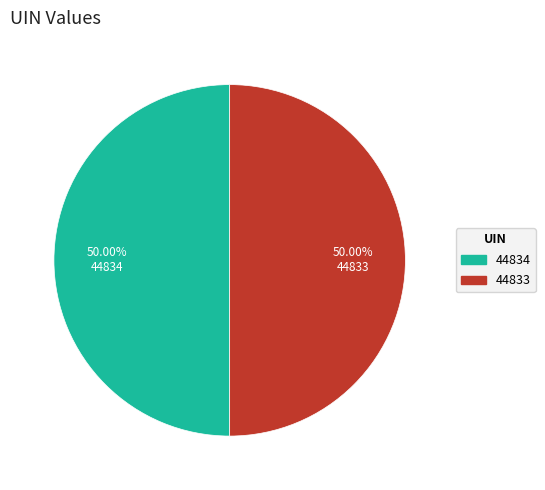

What is the ratio of the value at 44834 to the value at 44833?

1.0